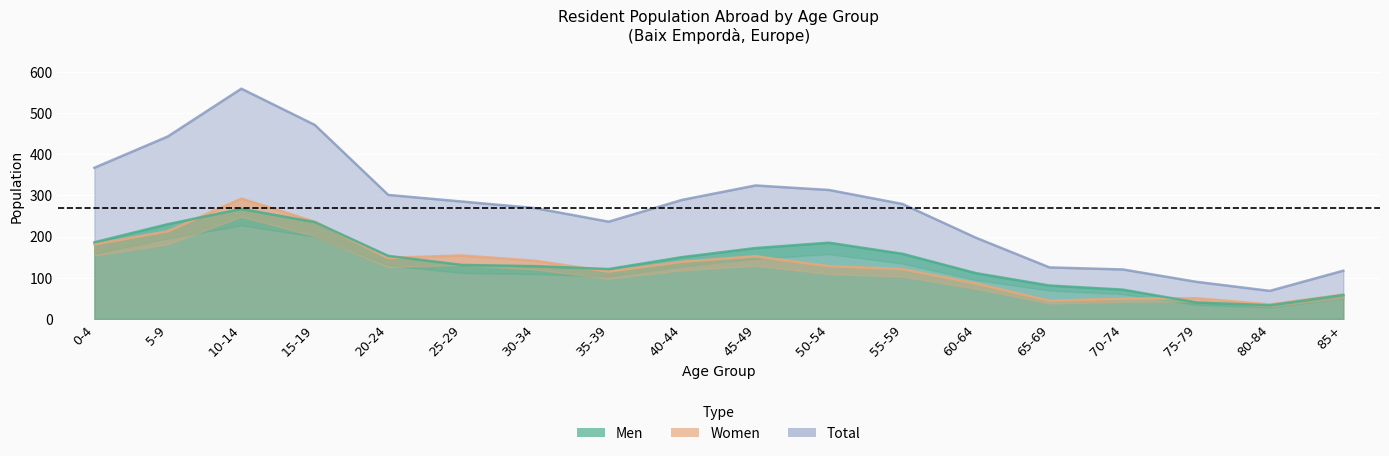

True or false: Men and Total intersect in this chart.

False